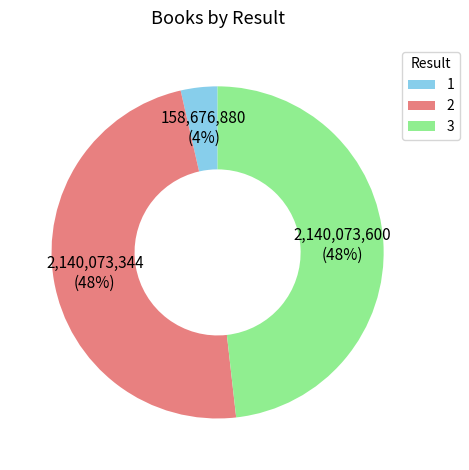

Count the number of slices in the pie.

3